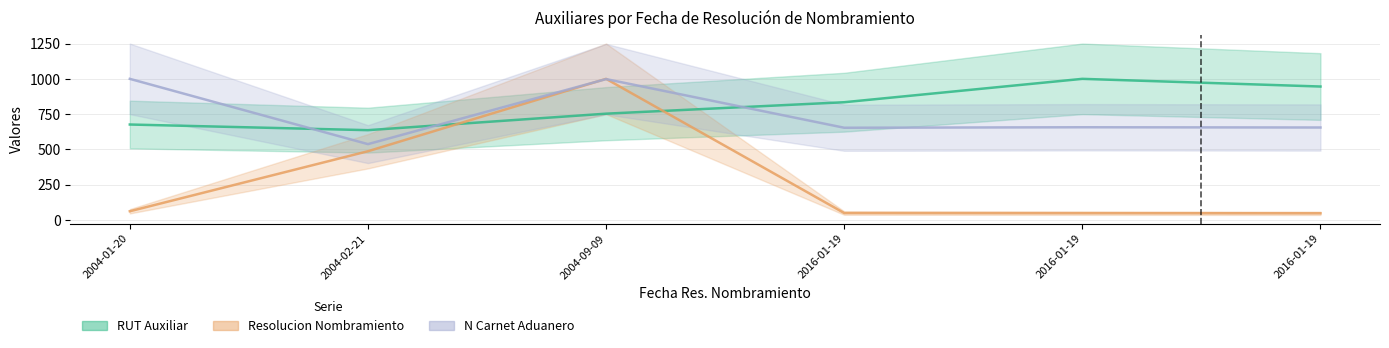

What is the minimum value for Resolucion Nombramiento?

47.1